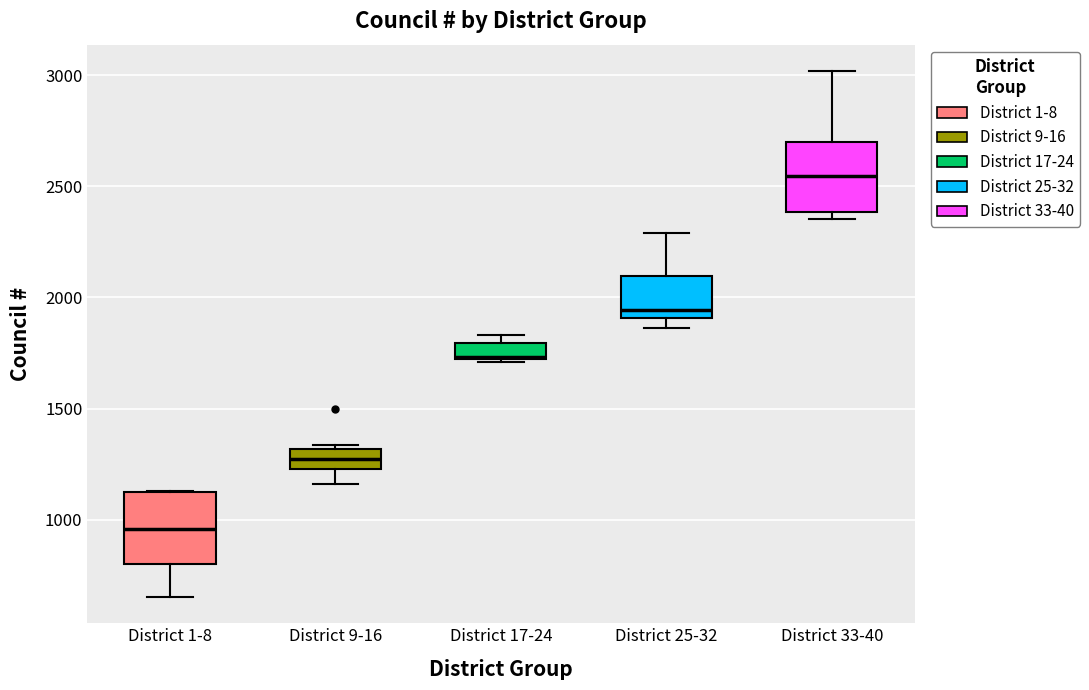

Which box has the highest median line?

District 33-40